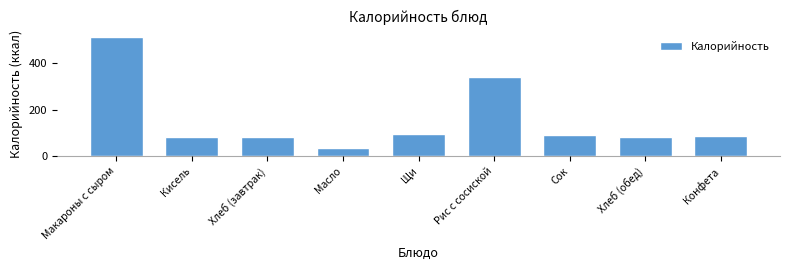

Approximately how many times larger is the value at Рис с сосиской compared to Конфета?

3.8